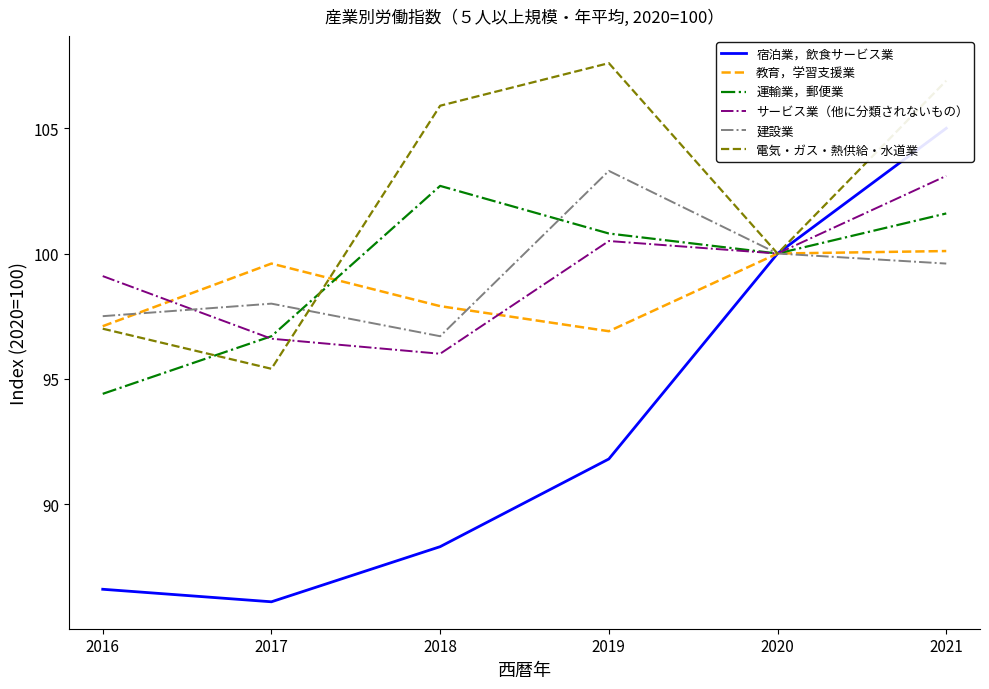

What is the value of the 電気・ガス・熱供給・水道業 point at the 5th from the left?

100.0